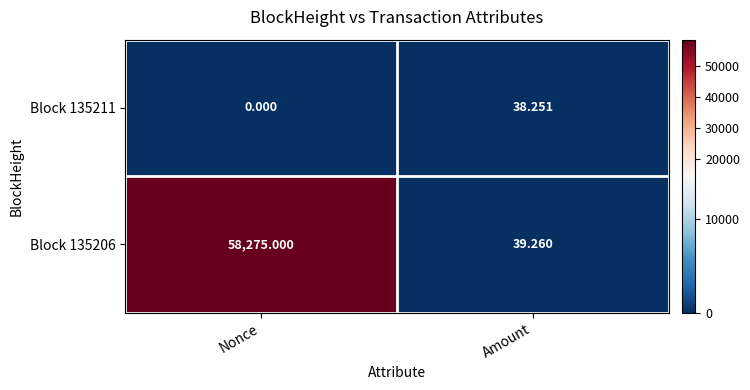

Which series has the widest spread of values?

Block 135206